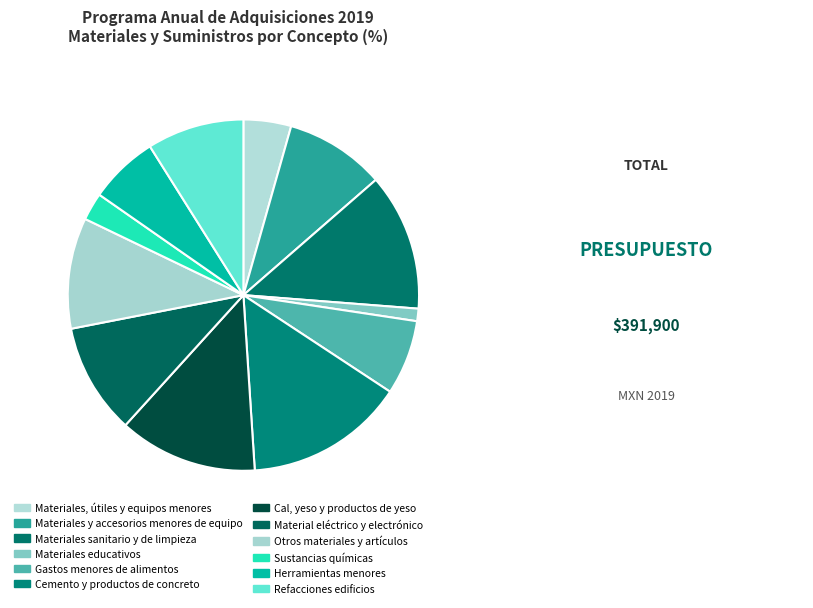

What is the change in value from Otros materiales y artículos to Sustancias químicas?

-30000